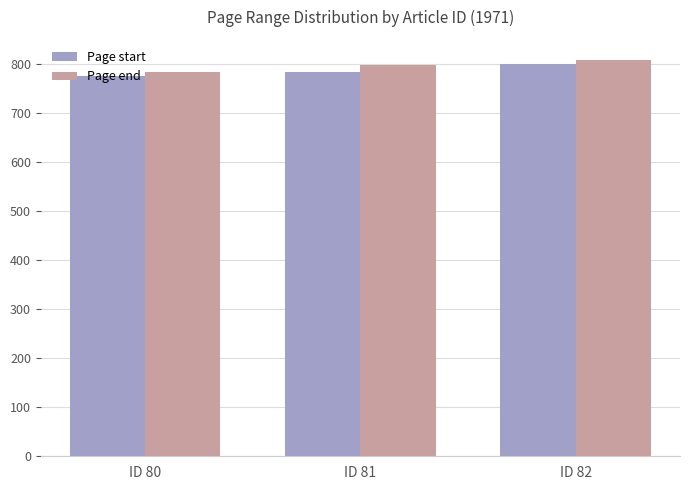

Which category has the highest value in the Page start series?

ID 82